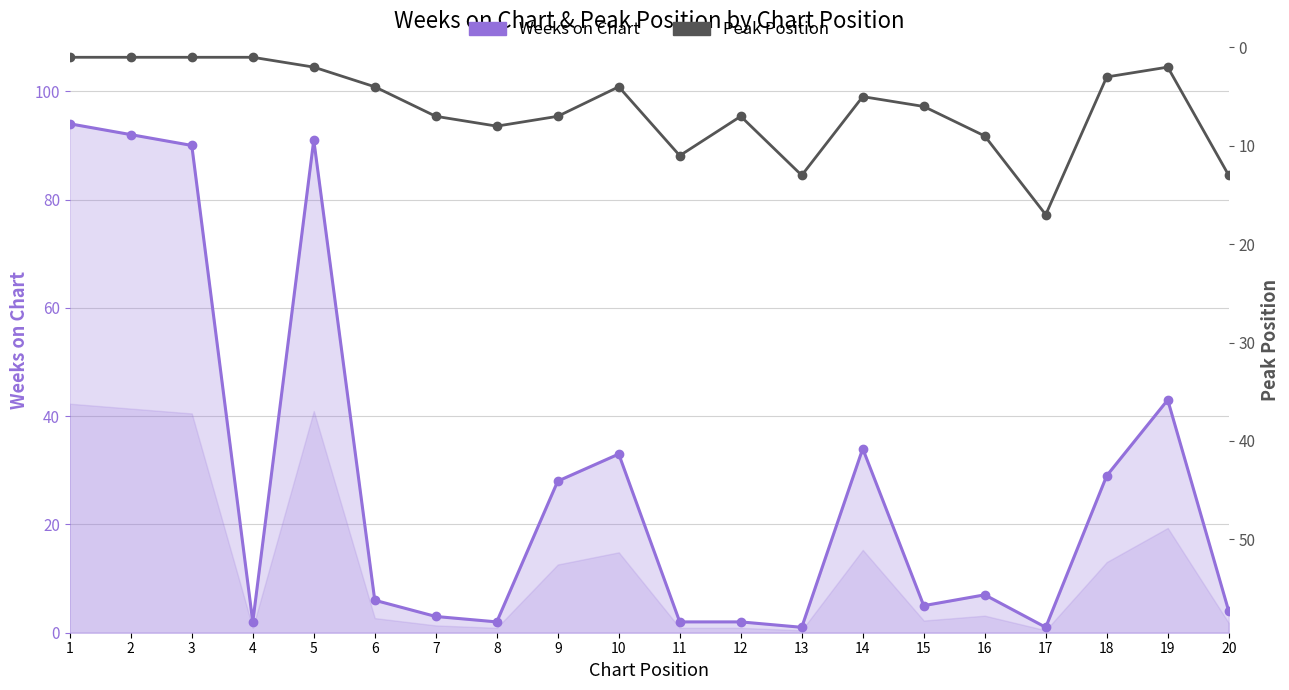

Count the number of data series in this chart.

2